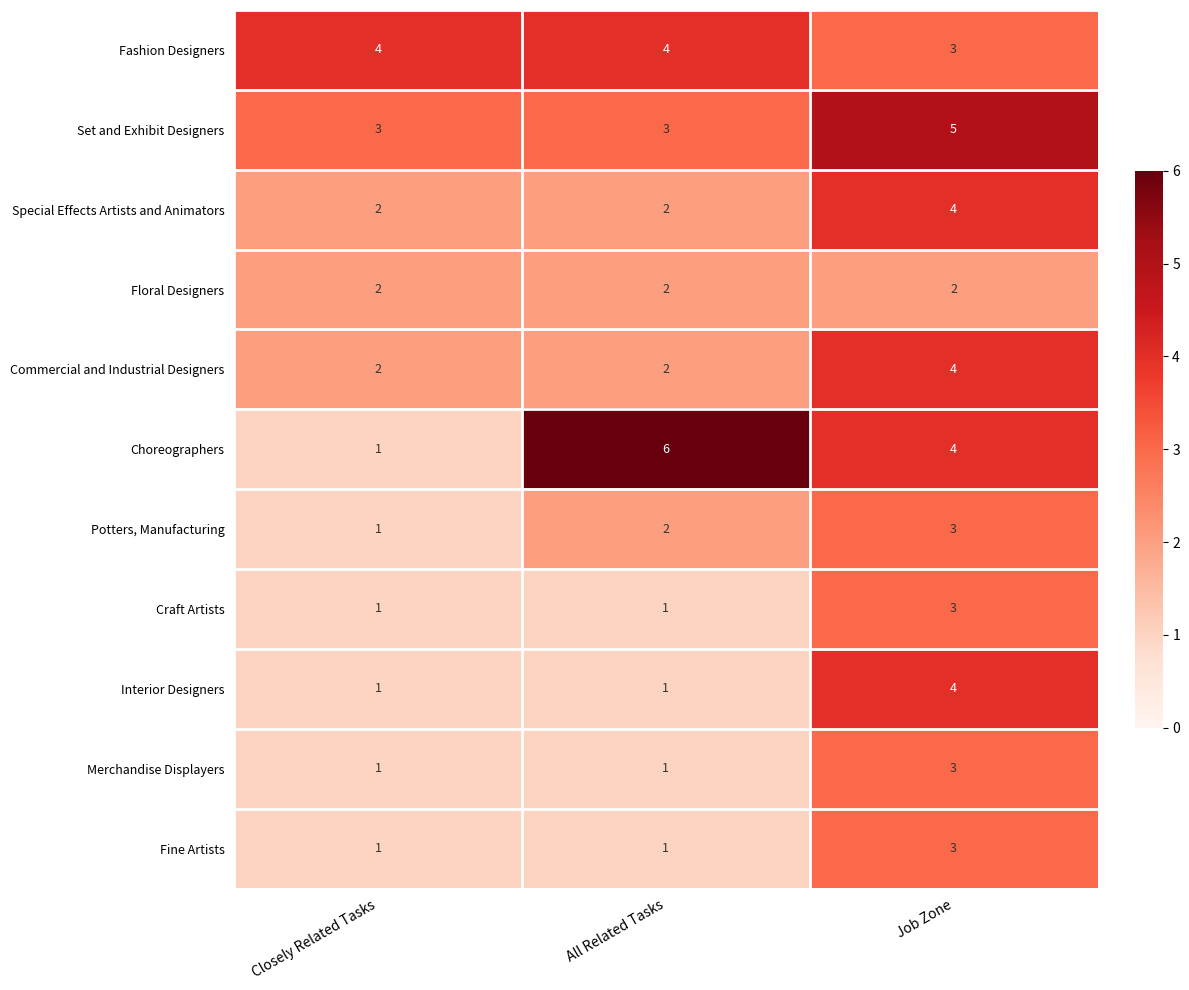

How many values in the Set and Exhibit Designers series exceed 3?

1